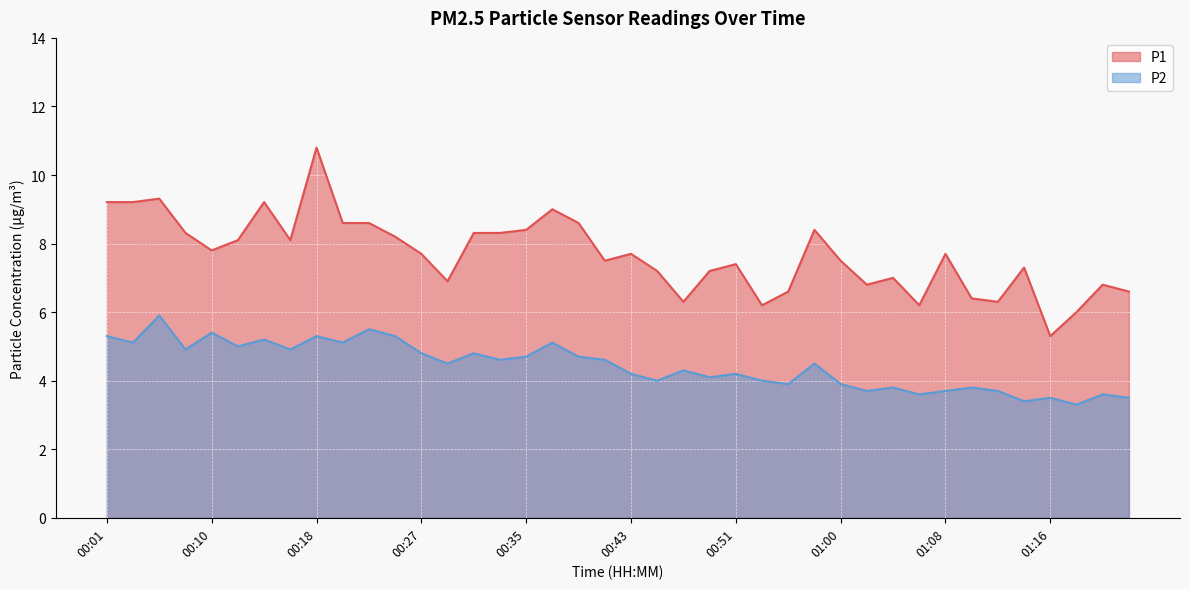

At which label does P2 first exceed 4?

00:01